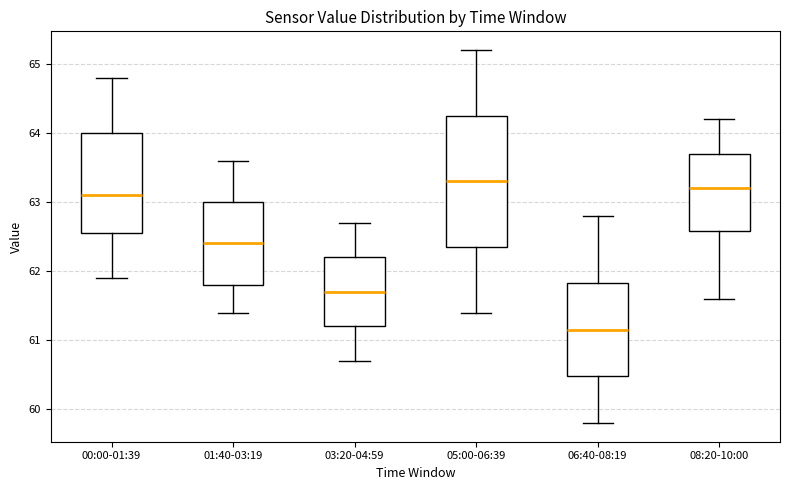

Where does the lower whisker of the box for 08:20-10:00 end on the y-axis? The values are not printed on the chart, so give them approximately, as read against the axis.

61.6